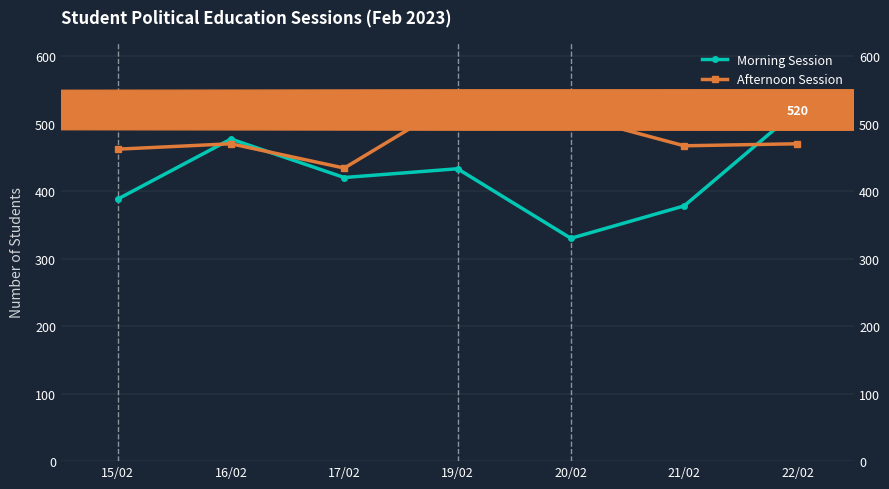

Is it true that Morning Session equals 251 at 22/02?

False